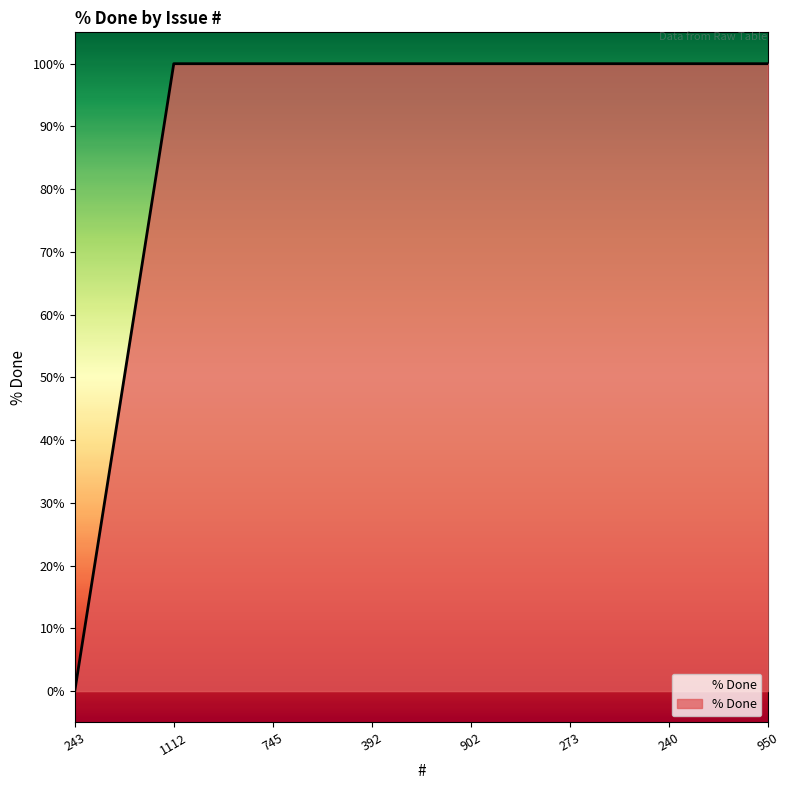

What position from the right is 902?

4